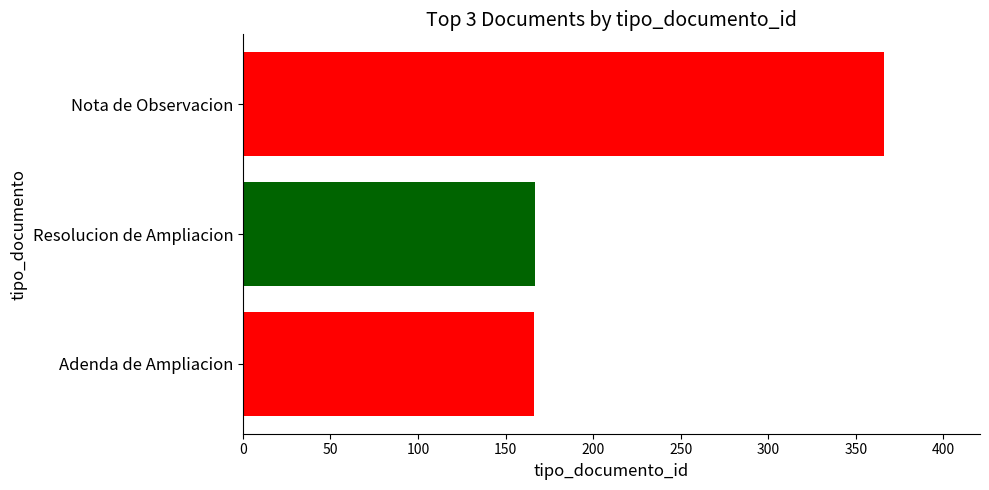

Which has a higher value, Adenda de Ampliacion or Nota de Observacion?

Nota de Observacion